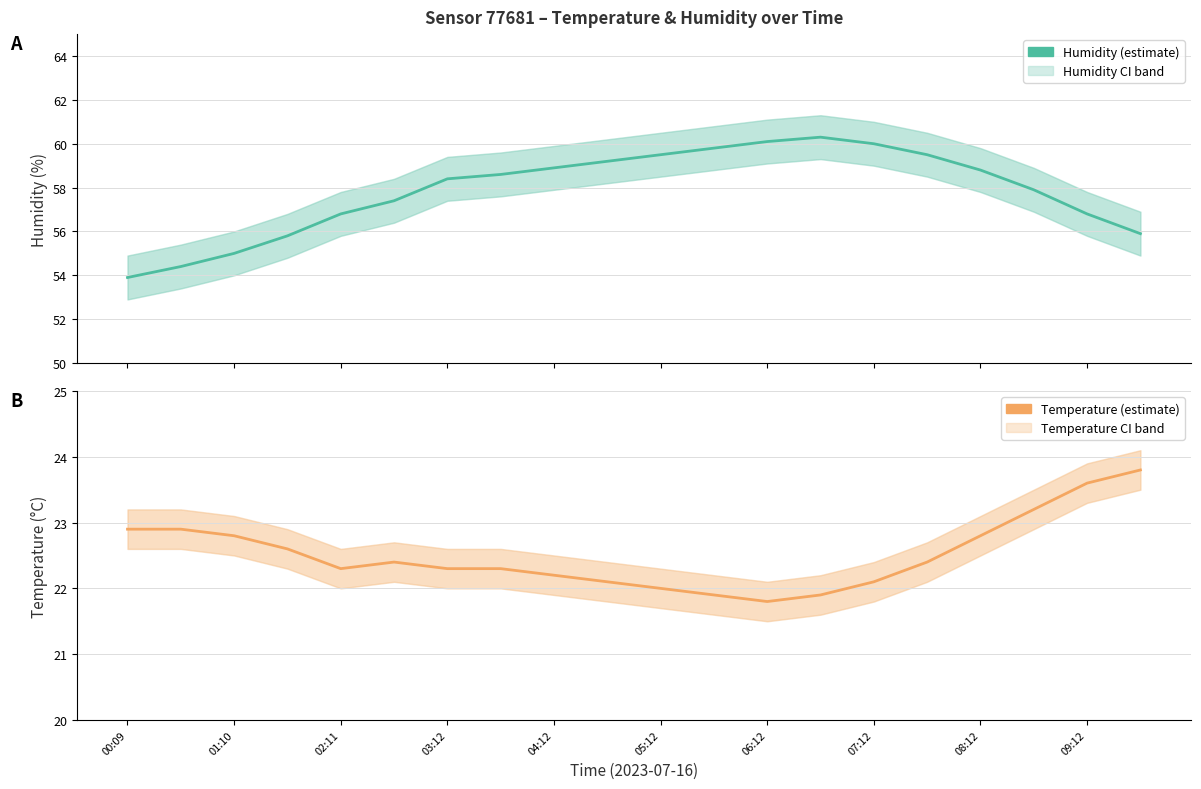

True or false: temperature and humidity intersect in this chart.

False